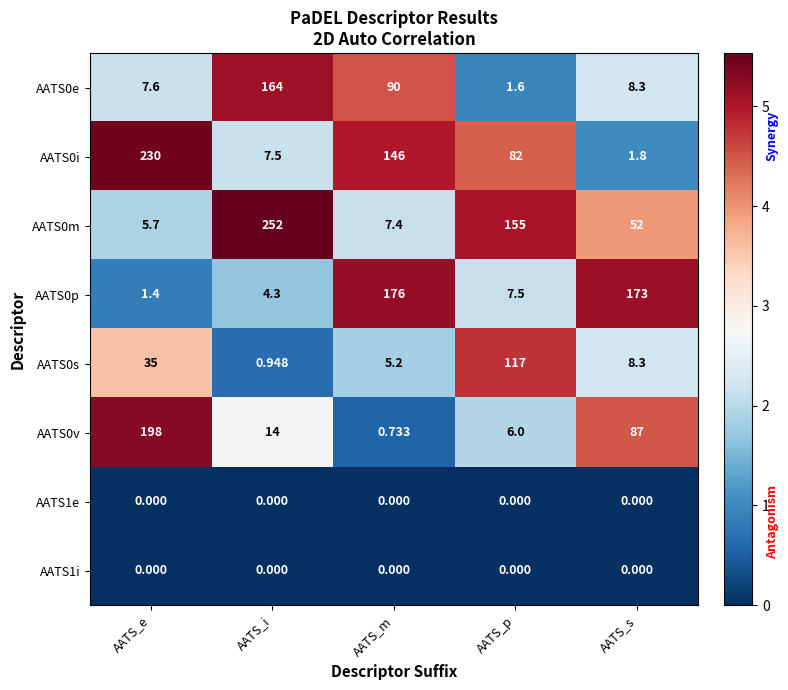

At which category is the sum across all series the highest?

AATS_e